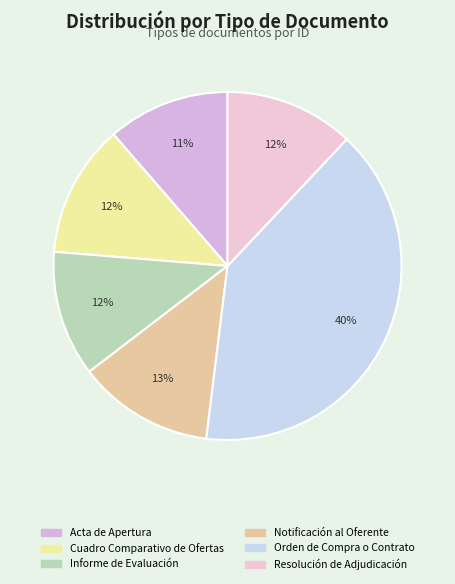

Combined, do Resolución de Adjudicación and Acta de Apertura account for over 50%?

No